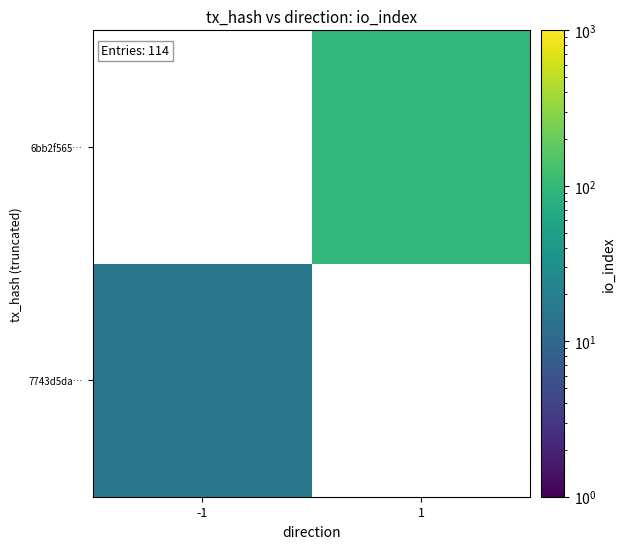

At which label does 6bb2f565… reach its minimum?

-1